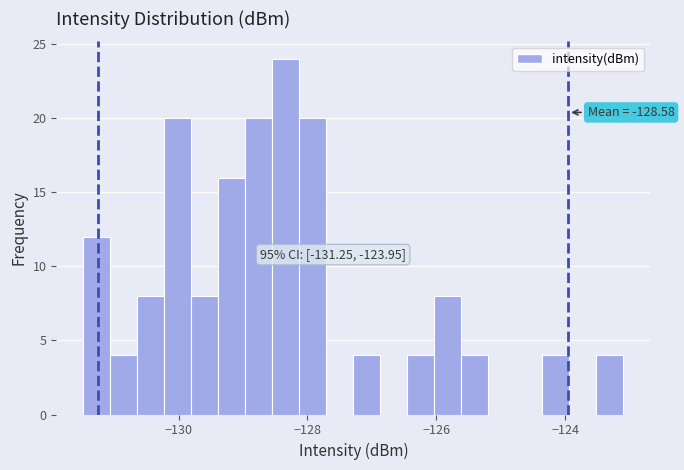

Read against the x-axis, roughly where is the centre of the tallest bar?

-128.4